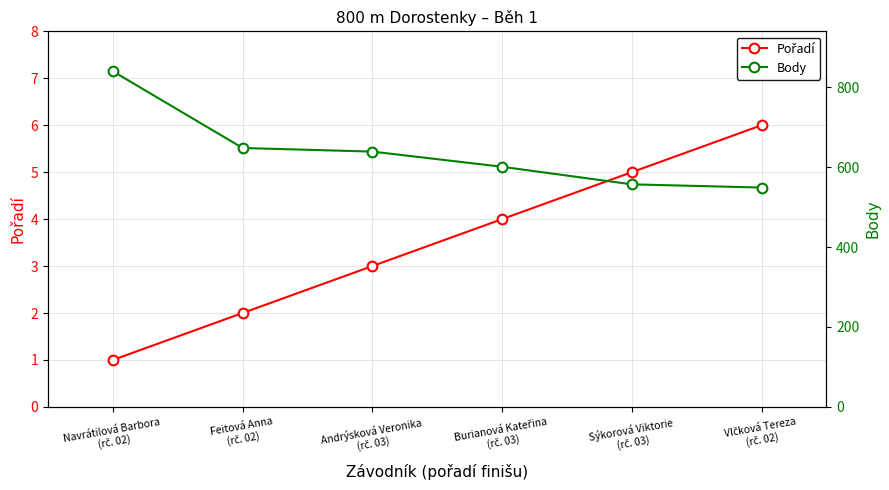

Which series has the largest total across all categories?

Body